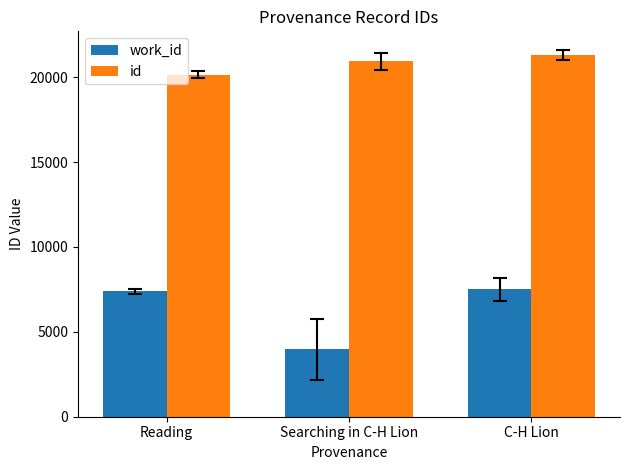

At which category is the sum across all series the highest?

C-H Lion